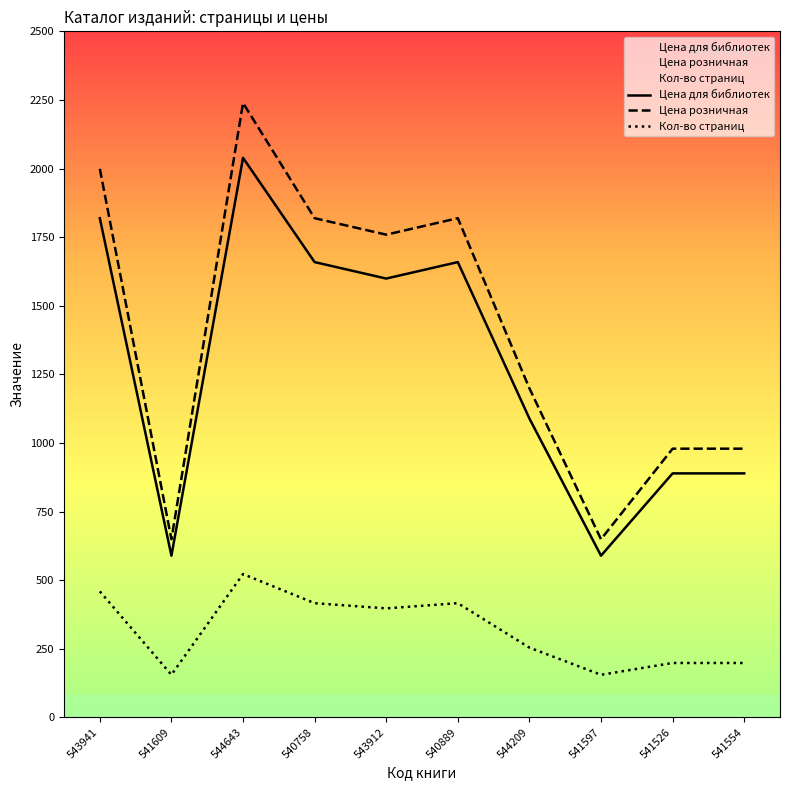

Which series has the largest range (max minus min)?

Цена розничная